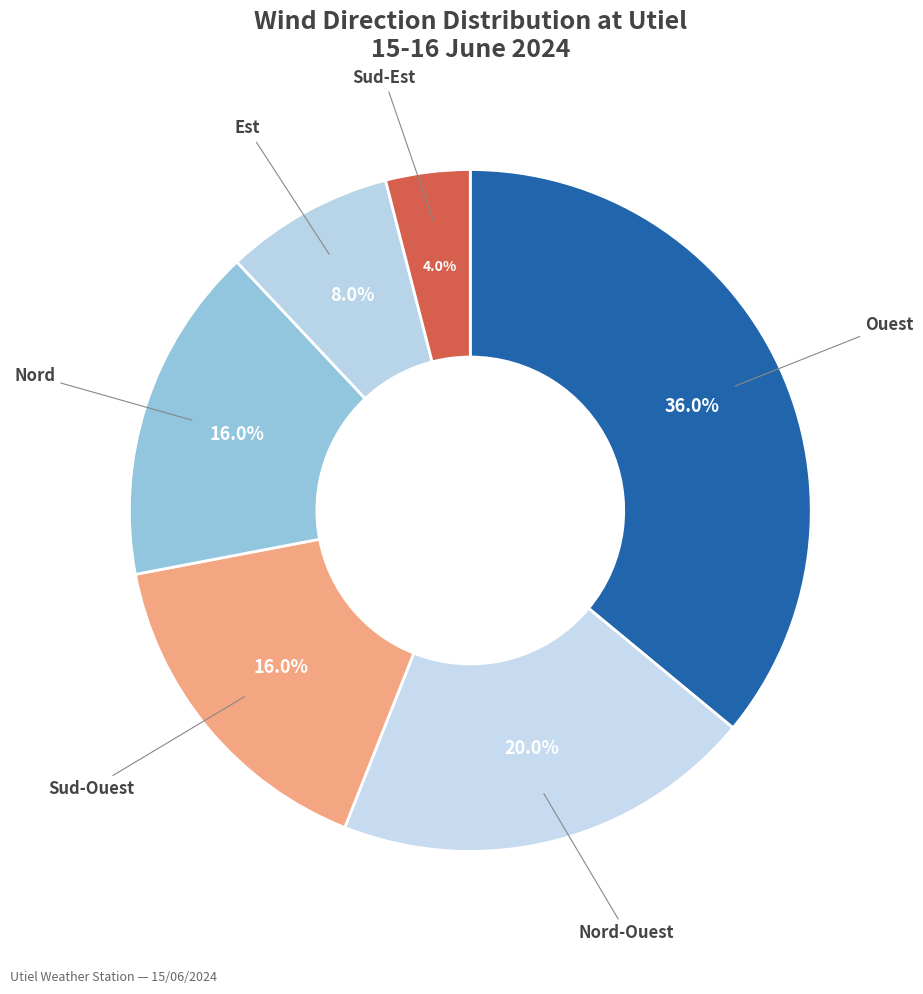

Count the number of slices in the pie.

6